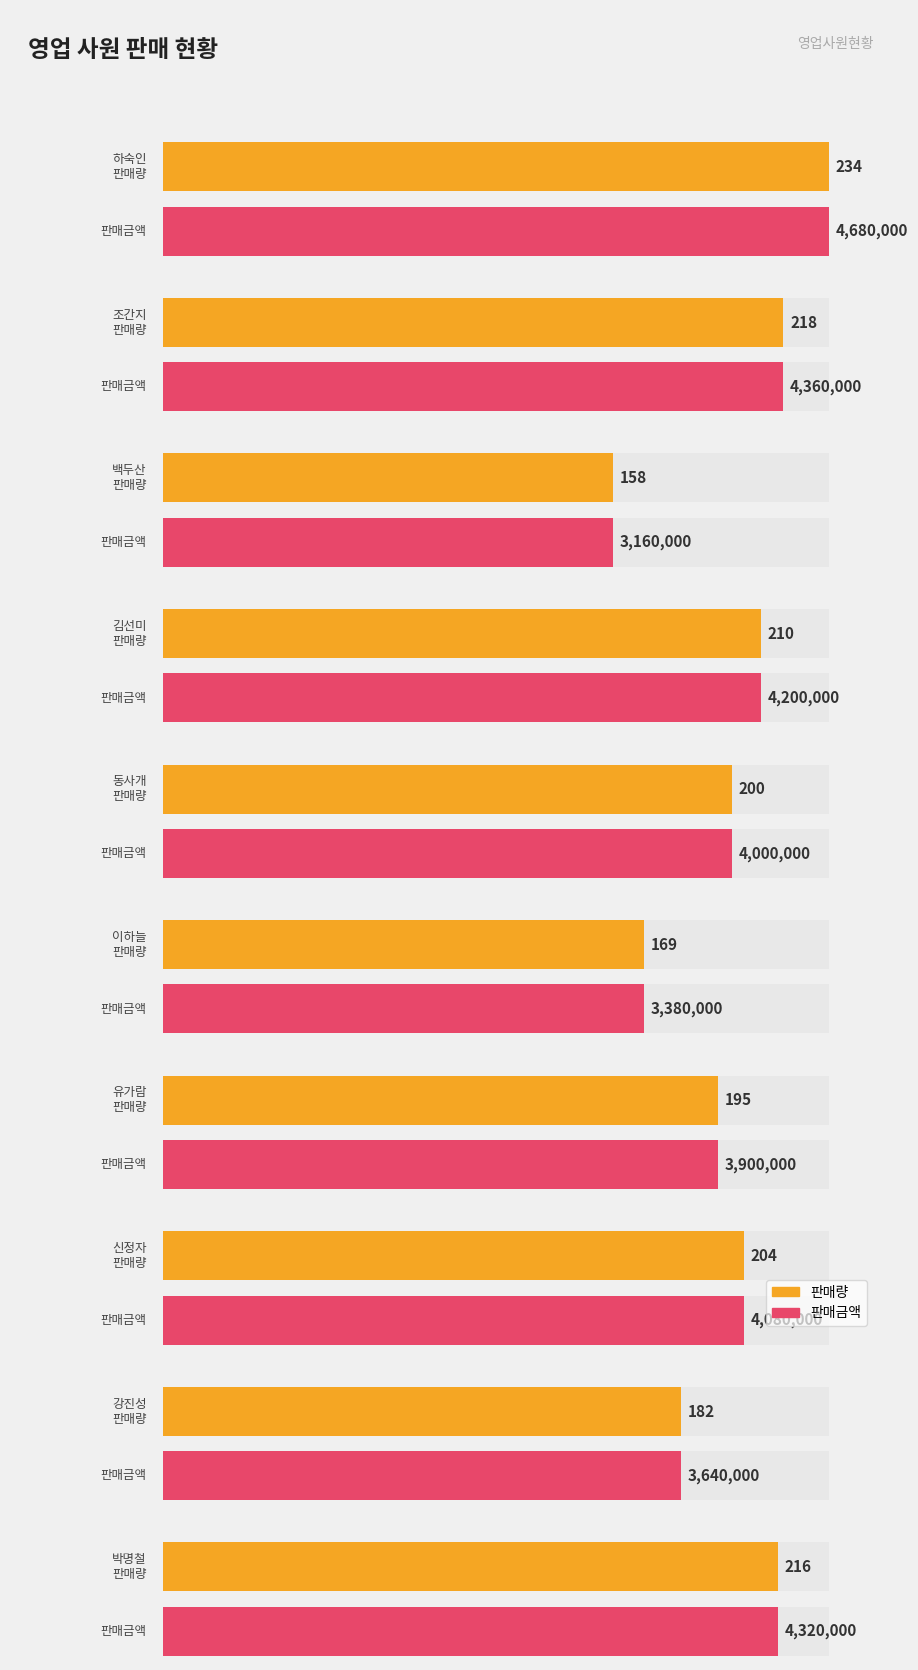

Does the chart contain stacked bars?

No